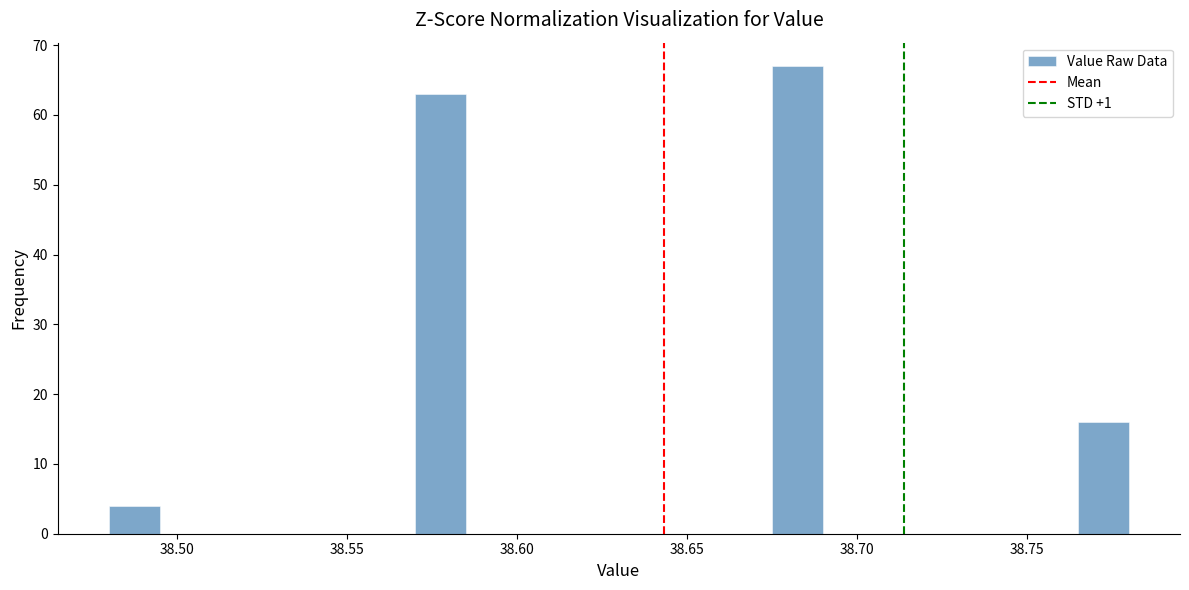

Around what value on the x-axis is the tallest bar? Give the approximate position of its centre, as read against the axis.

38.685